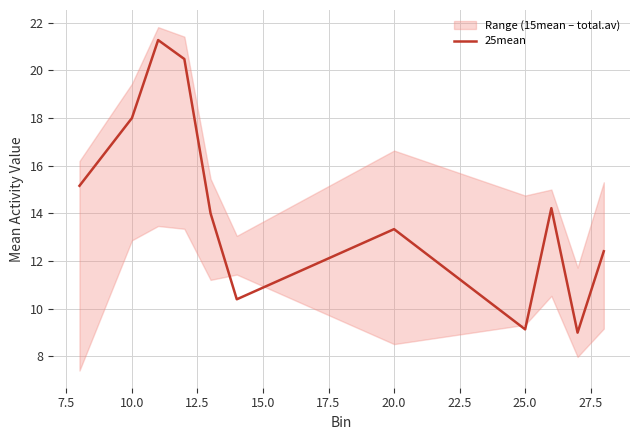

What is the highest value of the 25mean series?

21.3